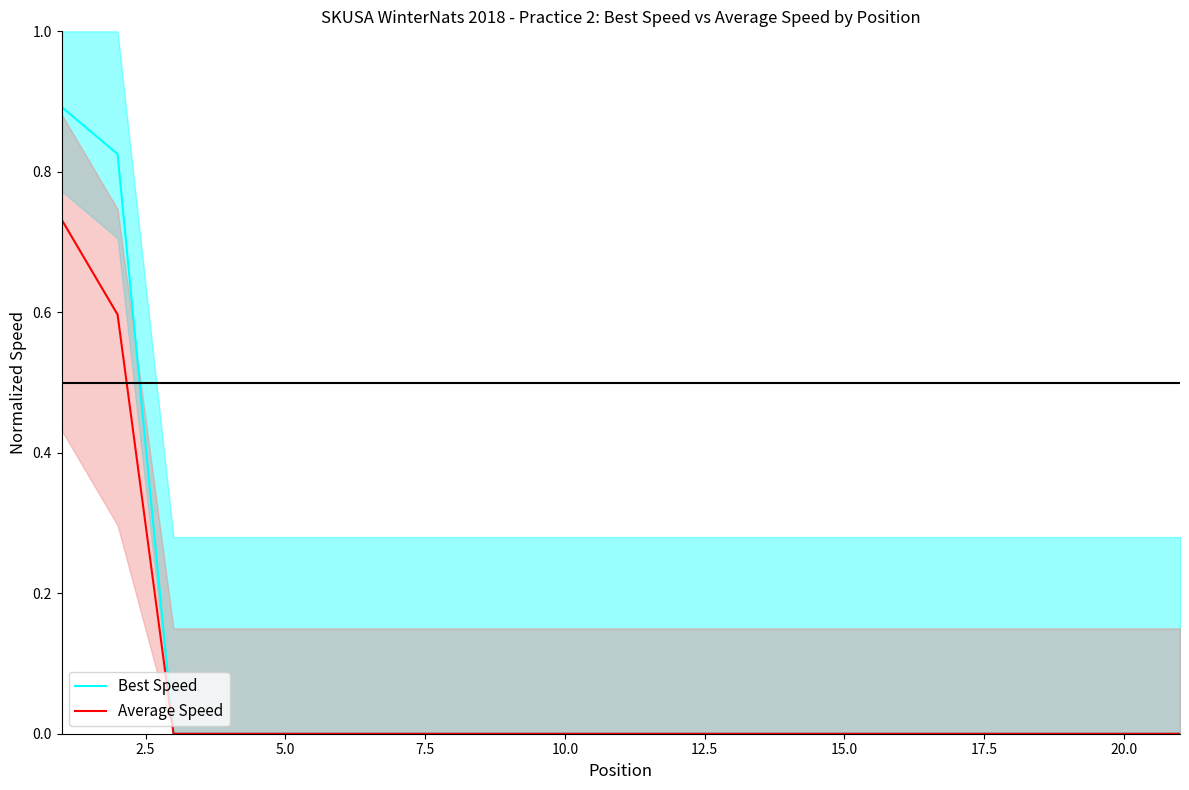

Which series has the largest range (max minus min)?

Best Speed